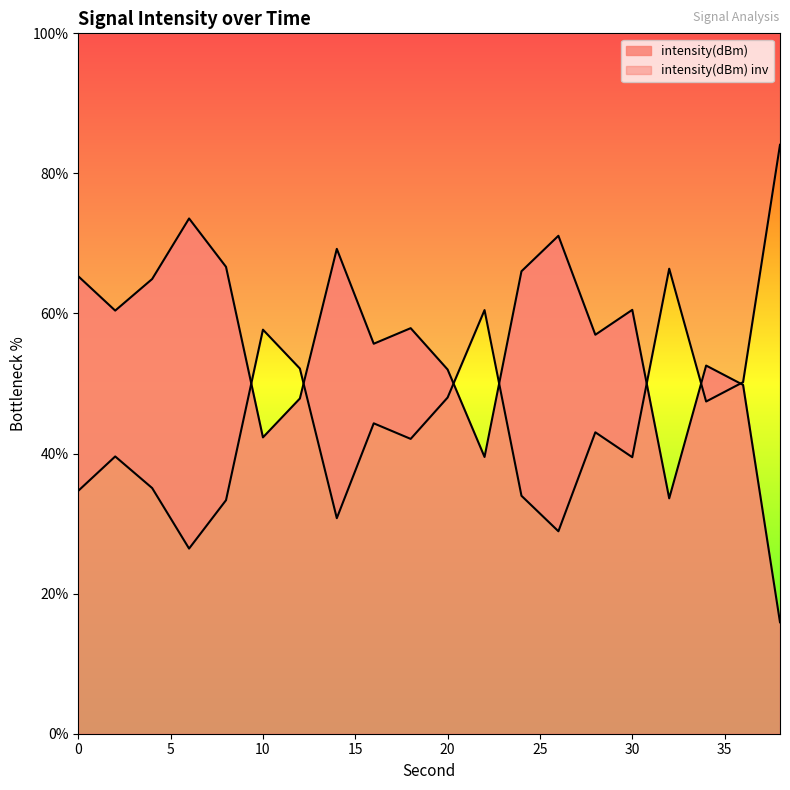

Reading left to right, transcribe all the data shown in this chart.

65.3	60.4	64.9	73.6	66.7	42.3	47.9	69.2	55.7	57.9	52.0	39.5	66.0	71.1	57.0	60.5	33.6	52.6	49.8	15.9